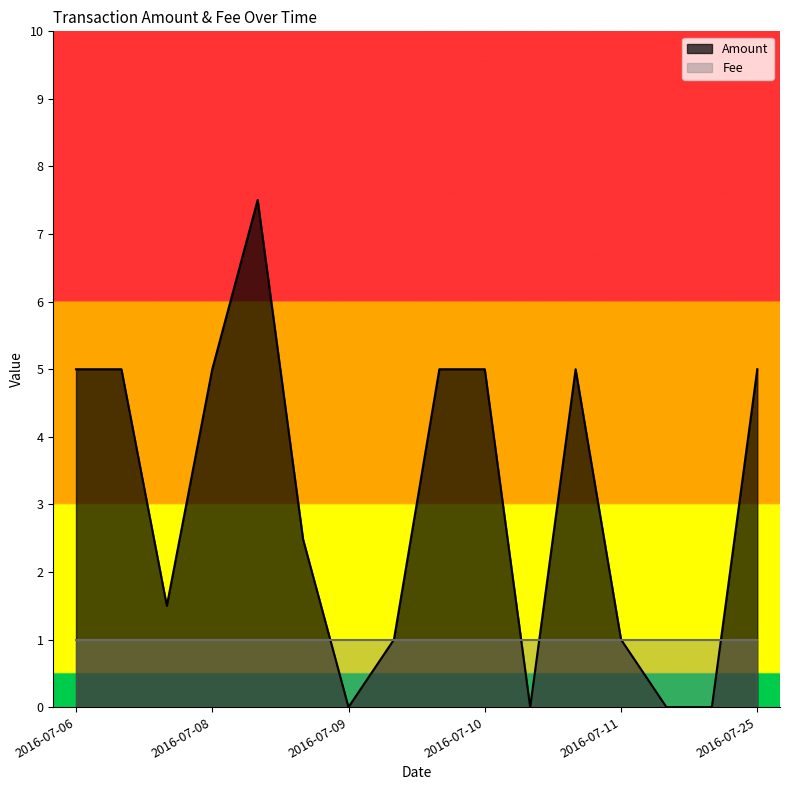

How many interior local peaks (higher than both neighbors) does the data have?

2